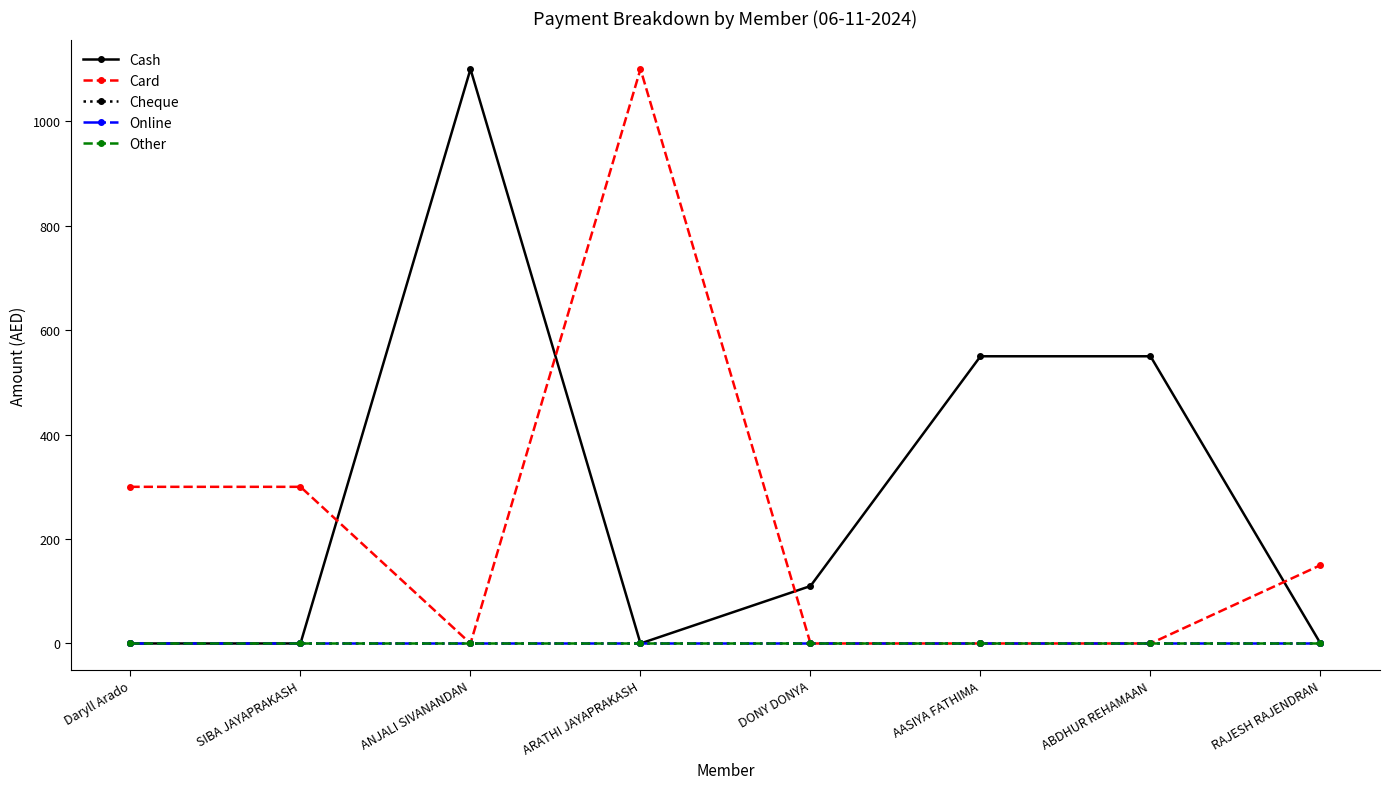

Does the chart have visible grid lines?

No